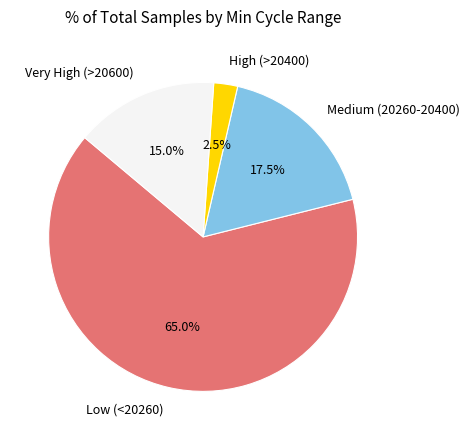

Rank the categories by value from lowest to highest.

High (>20400), Very High (>20600), Medium (20260-20400), Low (<20260)